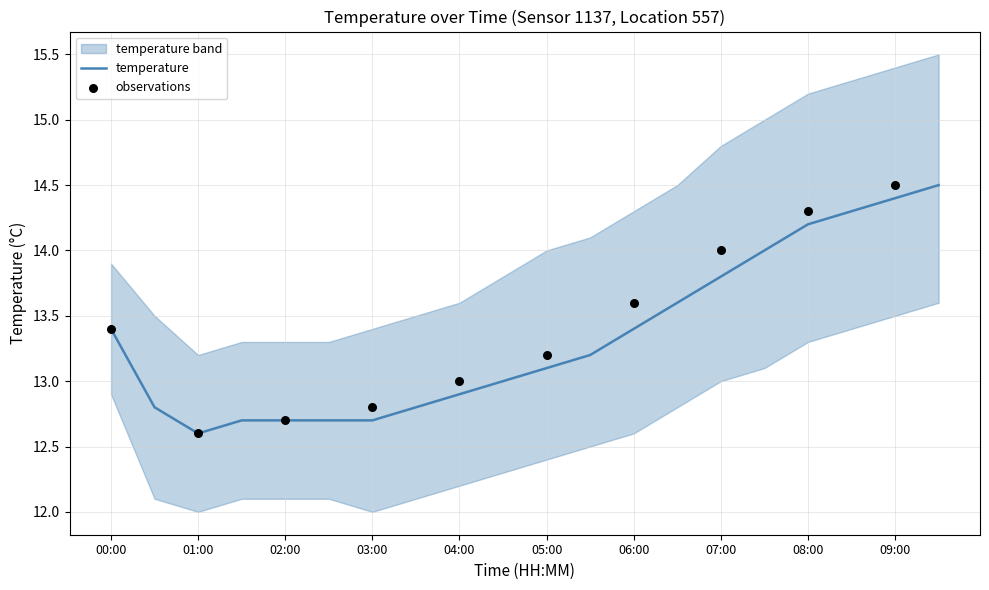

Which series contains the lowest Y value?

temp_lower